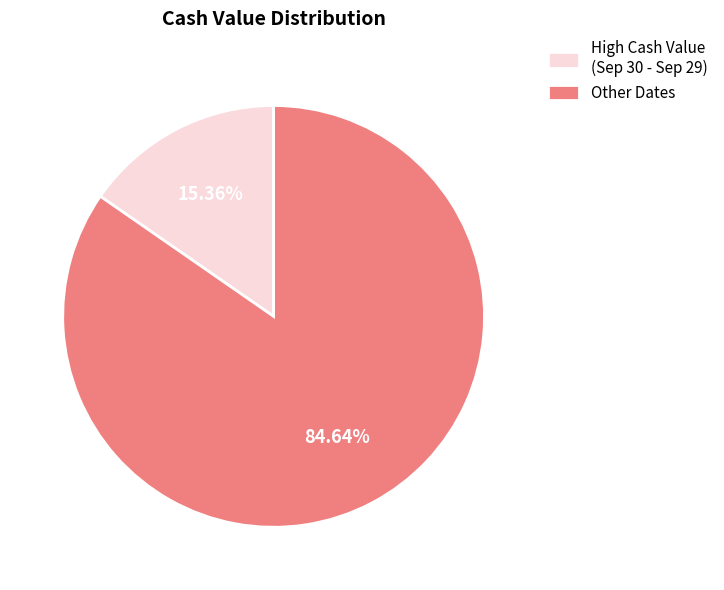

Rank the categories by value from highest to lowest.

Other Dates, High Cash Value (Sep 30 - Sep 29)